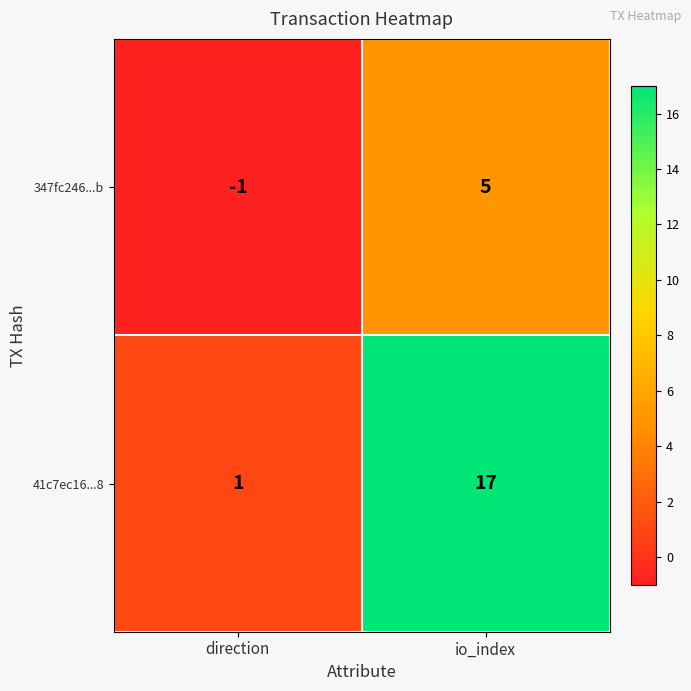

What is the approximate value of 41c7ec16...8 at io_index?

17